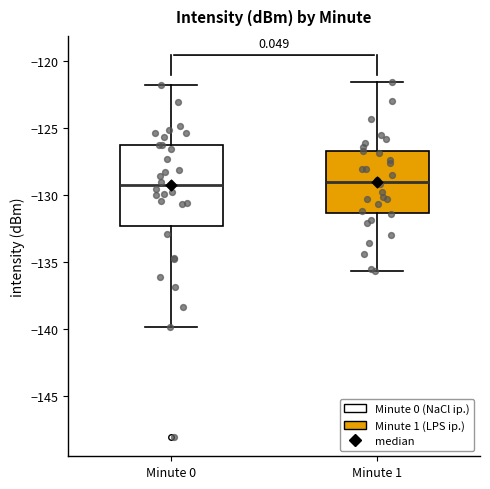

Reading left to right, read every box against the y-axis: the position of its median line, the range the box covers, and the ends of its whiskers. The values are not printed on the chart, so give them approximately, as read against the axis.

Minute 0: median -129.5, box -132.5 to -126.5, whiskers -140.0 to -122.0
Minute 1: median -129.0, box -131.5 to -126.5, whiskers -135.5 to -121.5